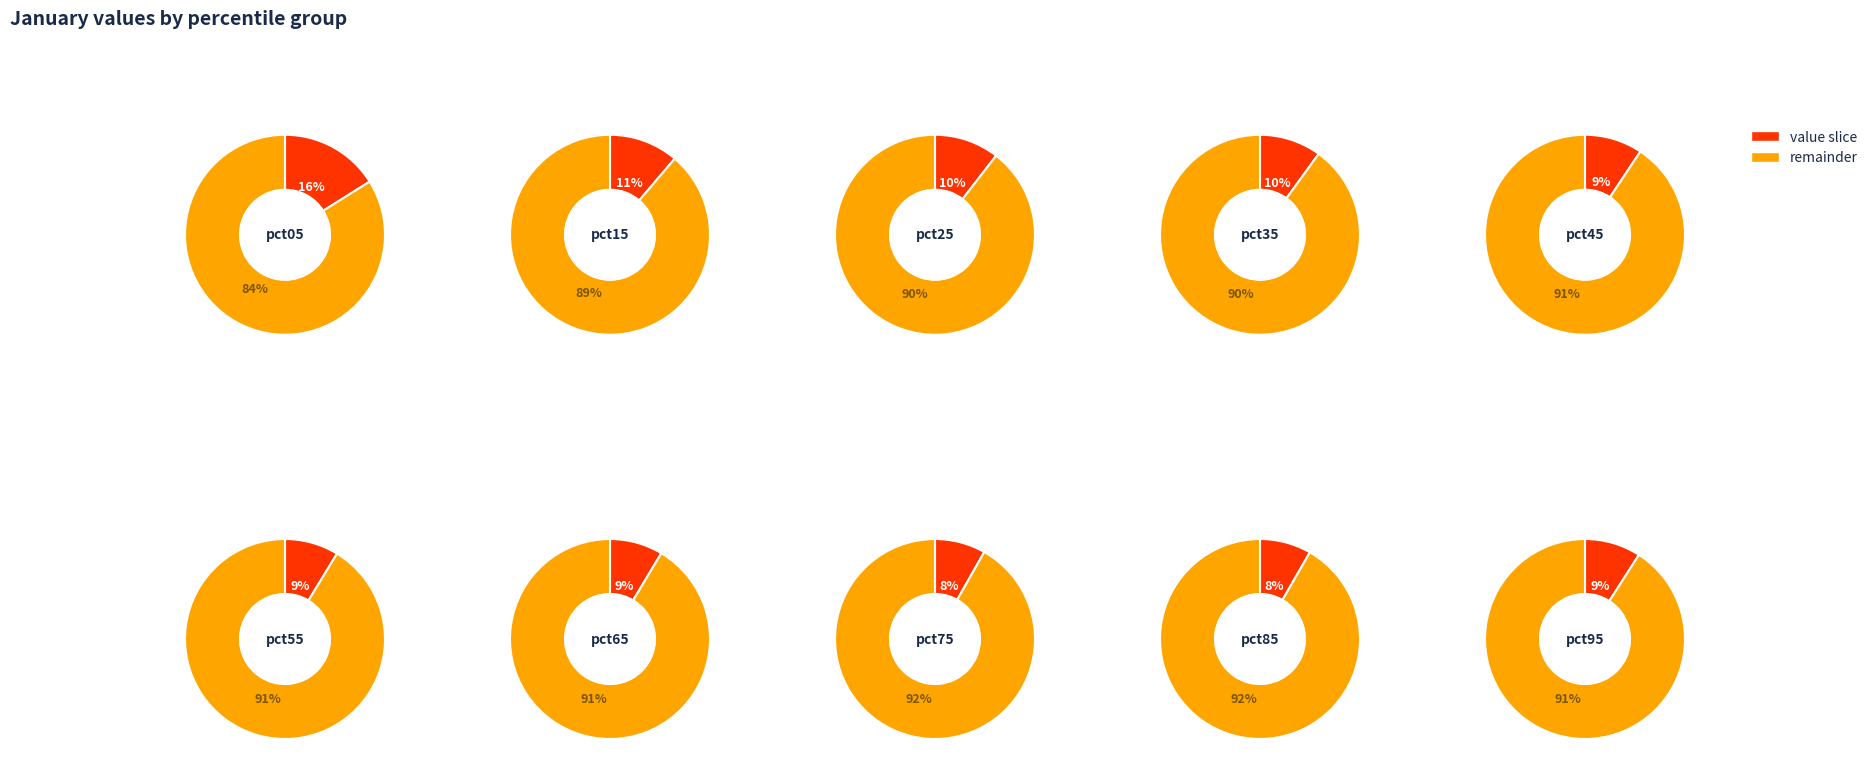

Between pct05 and pct25, which is larger?

pct05